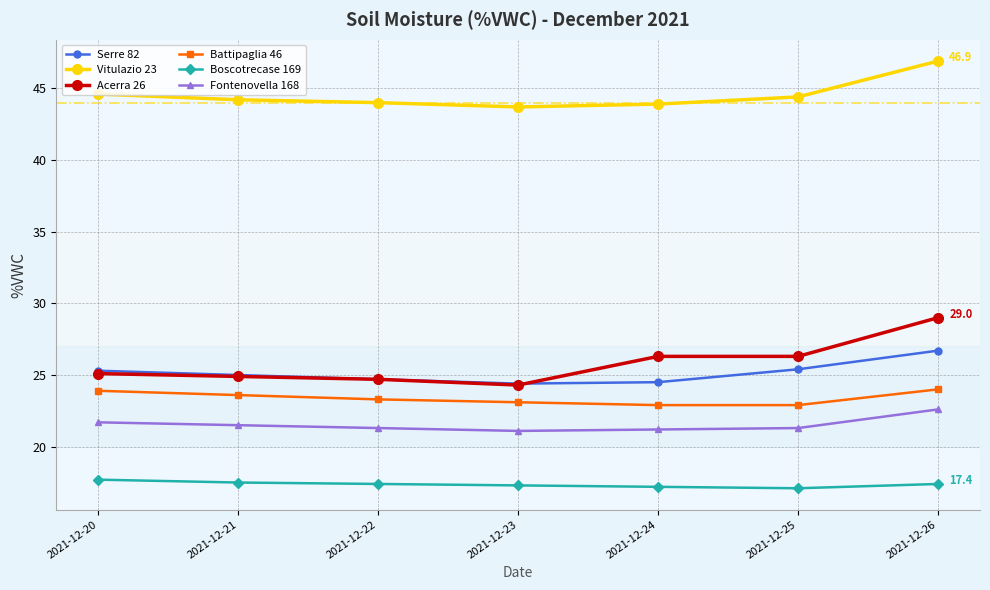

What is the value of the Vitulazio 23 point at the 7th from the left?

46.9